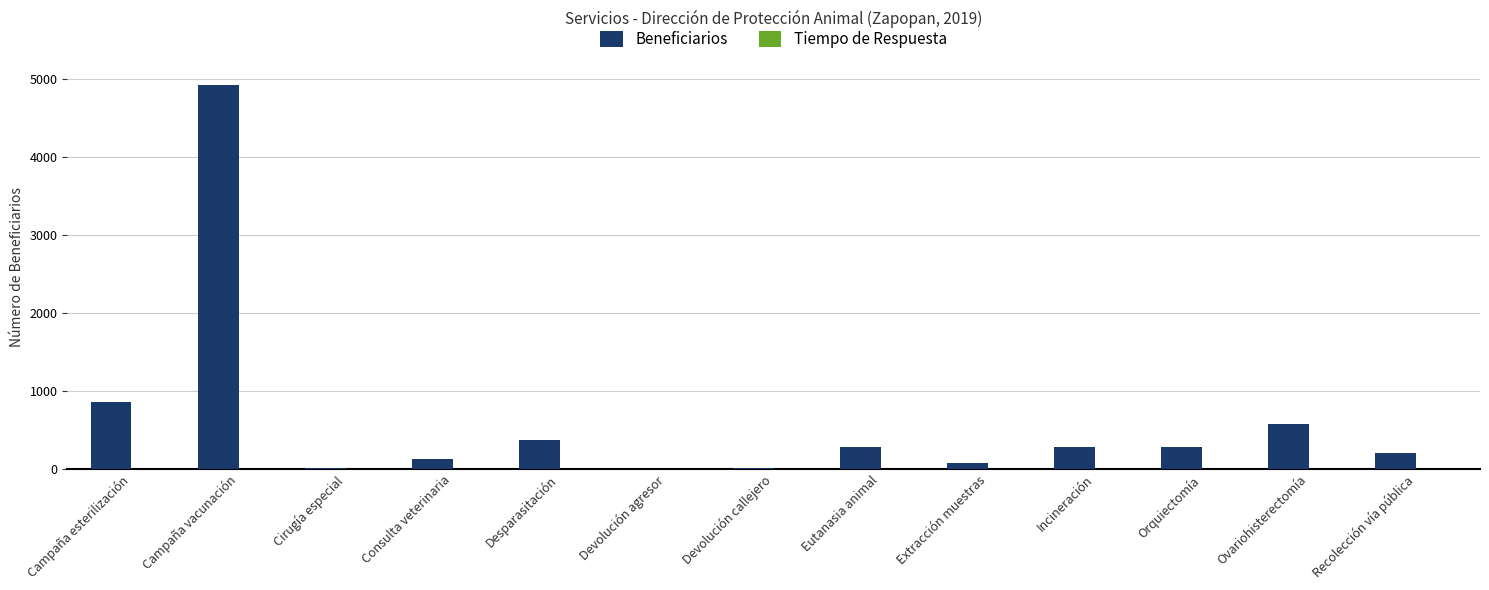

Count the number of data series in this chart.

2